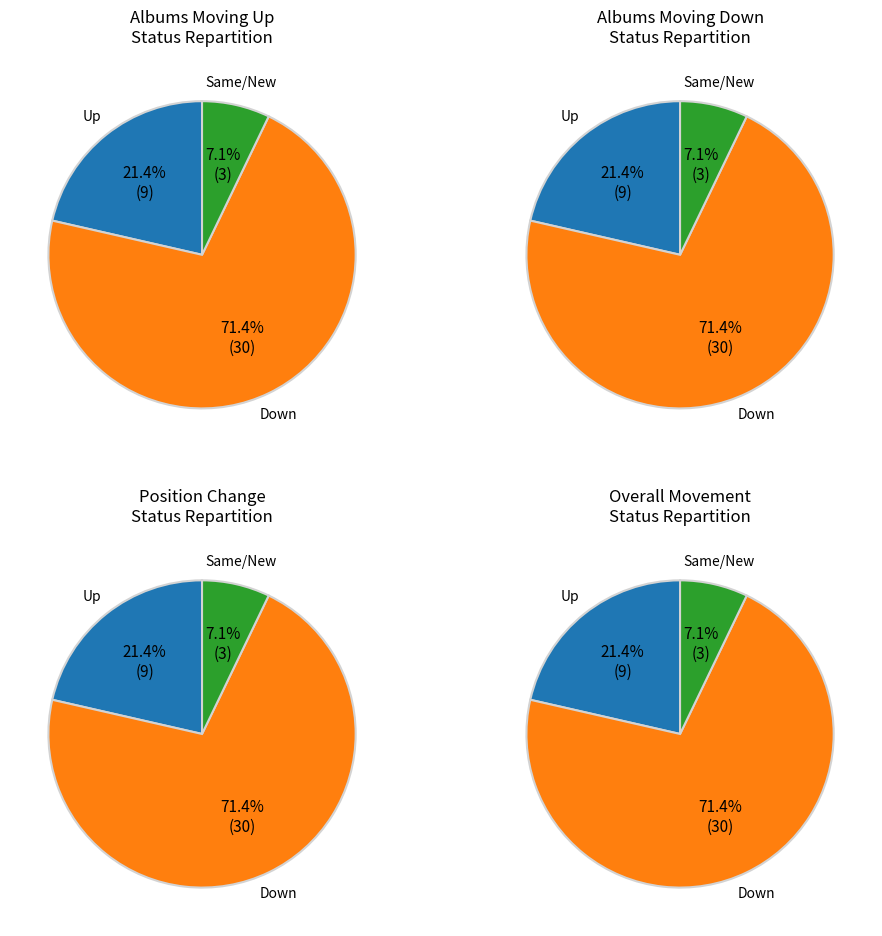

How many slices are in this pie chart?

3